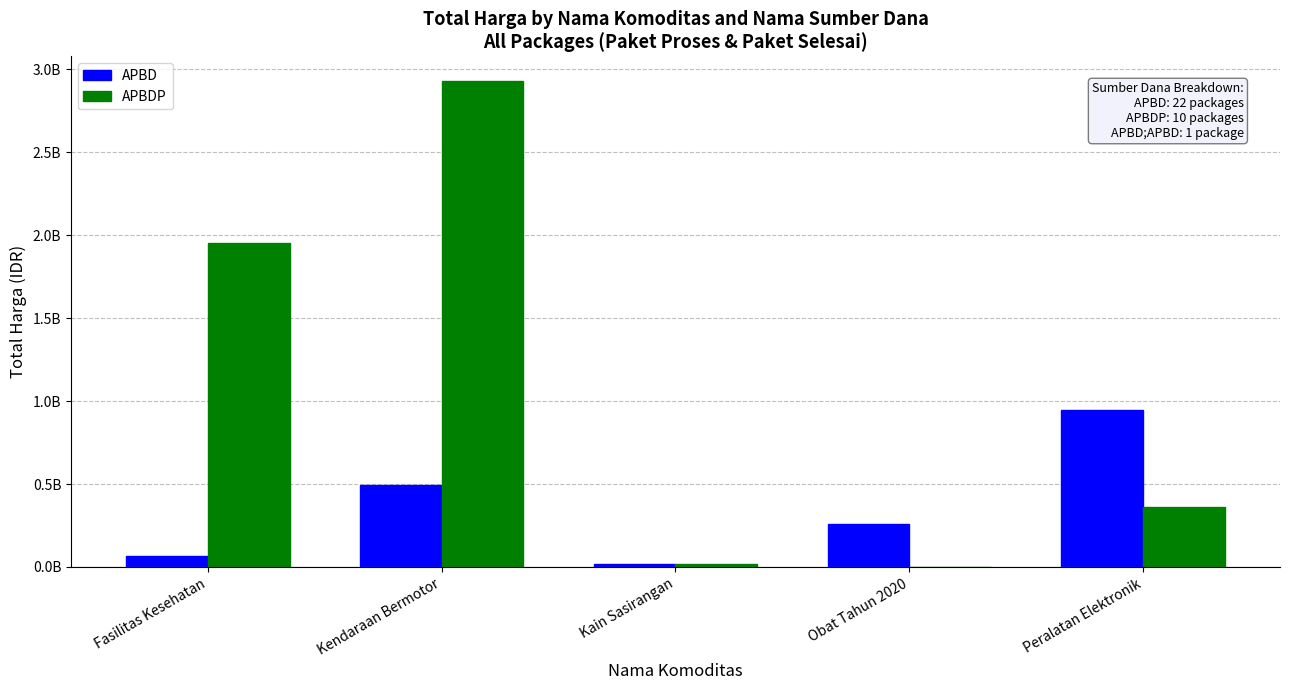

True or false: APBDP has a value of 4113720660 at Kendaraan Bermotor.

False